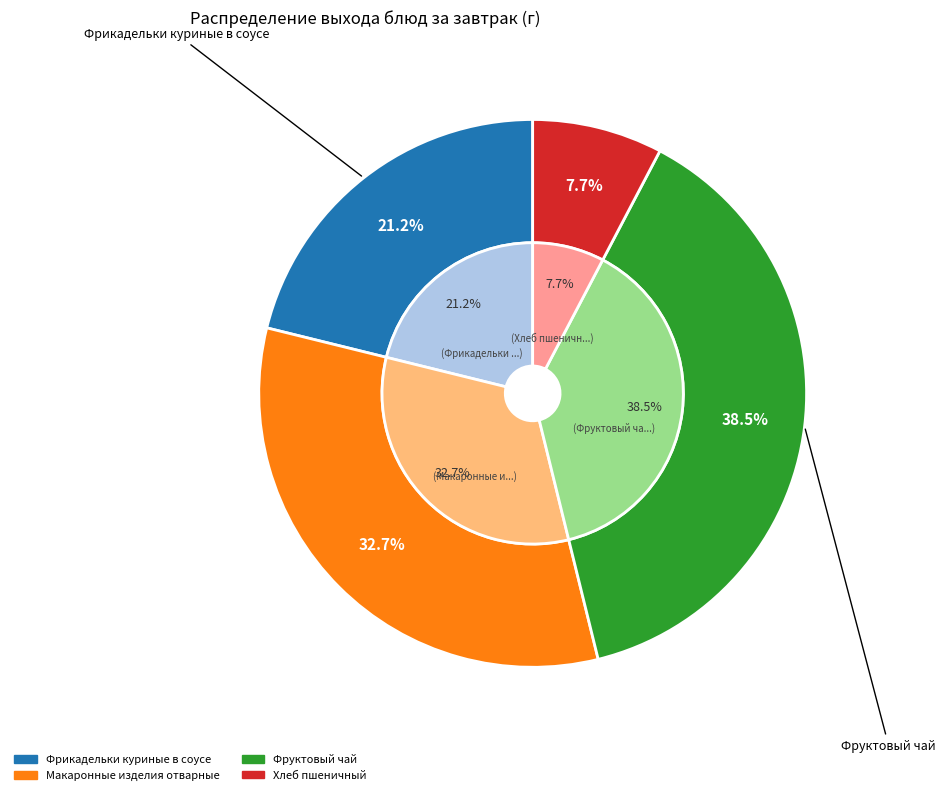

To the nearest percent, what is the combined percentage of Фрикадельки куриные в соусе and Хлеб пшеничный?

29%